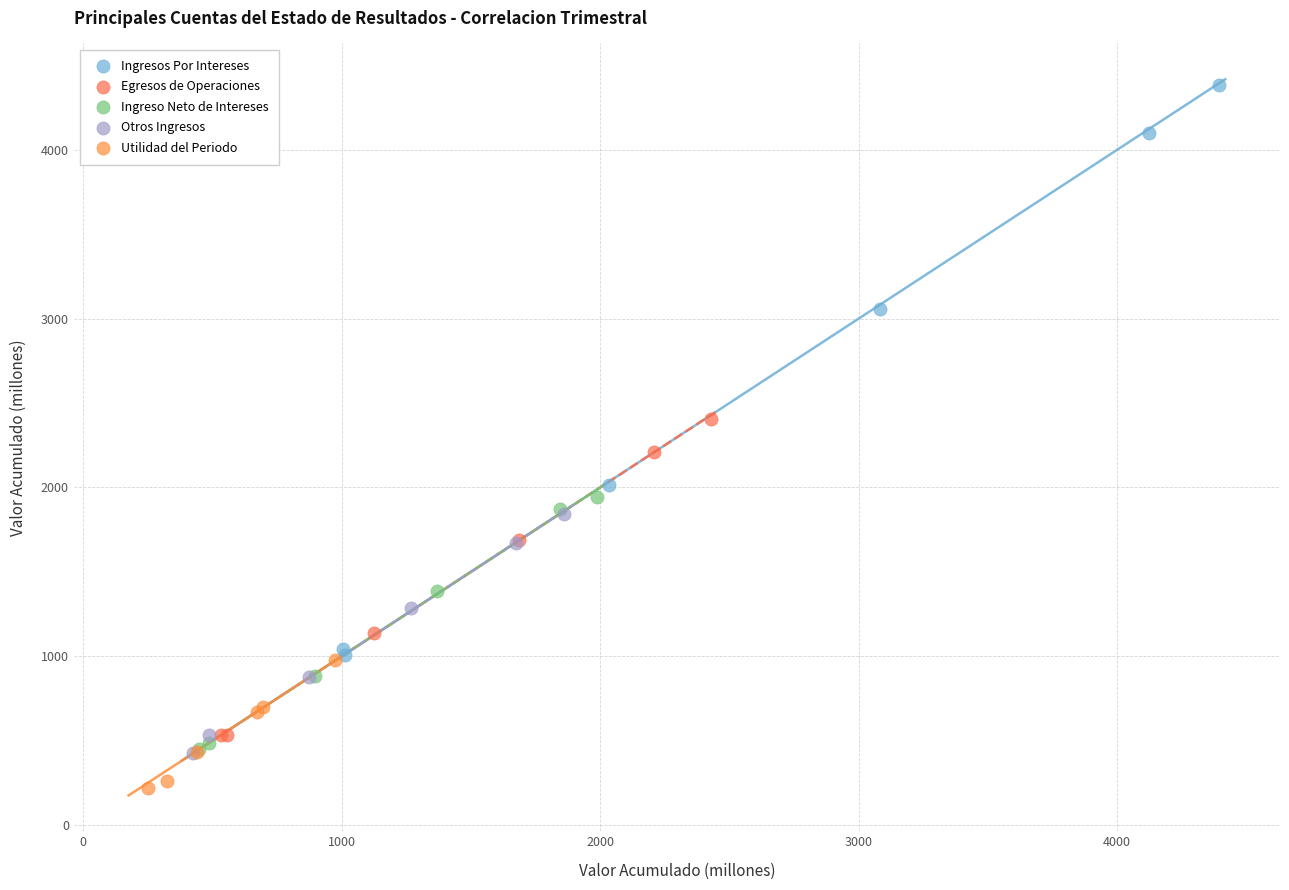

What are all the series names shown in the legend?

Ingresos Por Intereses, Egresos de Operaciones, Ingreso Neto de Intereses, Otros Ingresos, Utilidad del Periodo